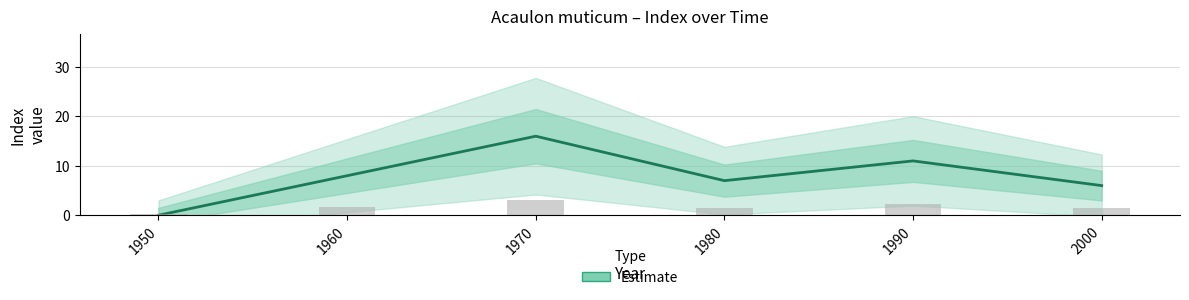

The value at 1990 is 11. True or false?

True